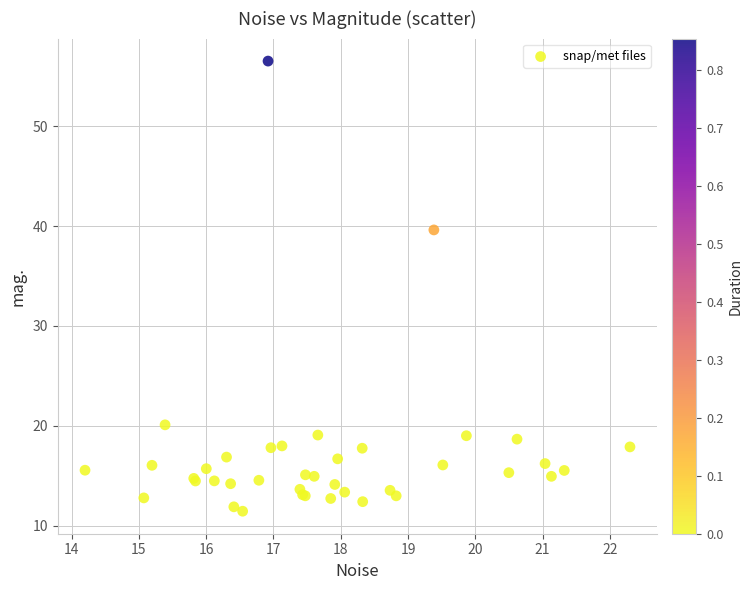

What Y value in the scatter plot is closest to 33?

39.6